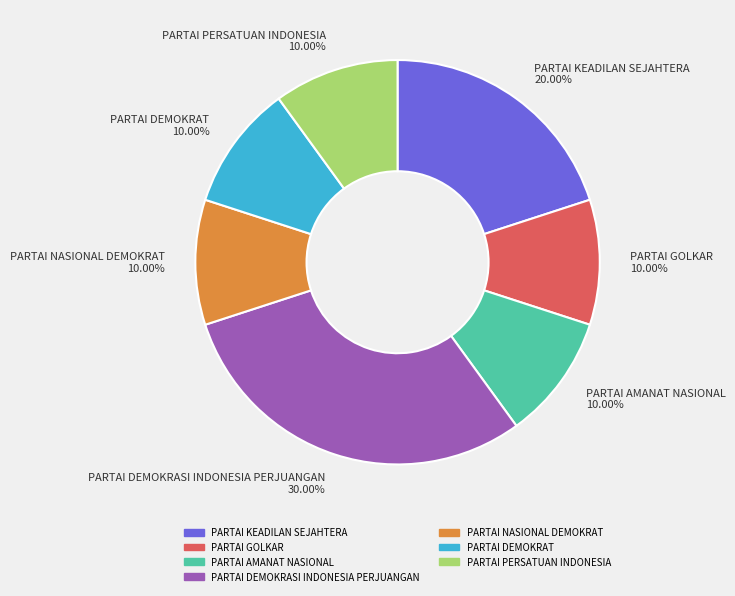

What is the ratio of the value at PARTAI KEADILAN SEJAHTERA to the value at PARTAI PERSATUAN INDONESIA?

2.0